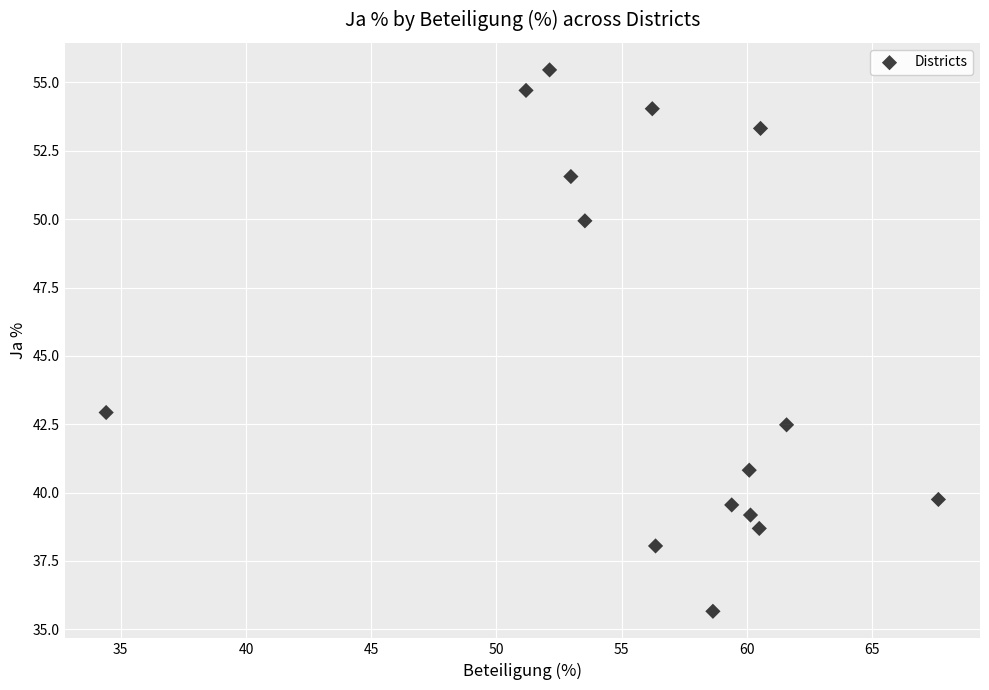

What is the range of Y values (max minus min)?

19.8